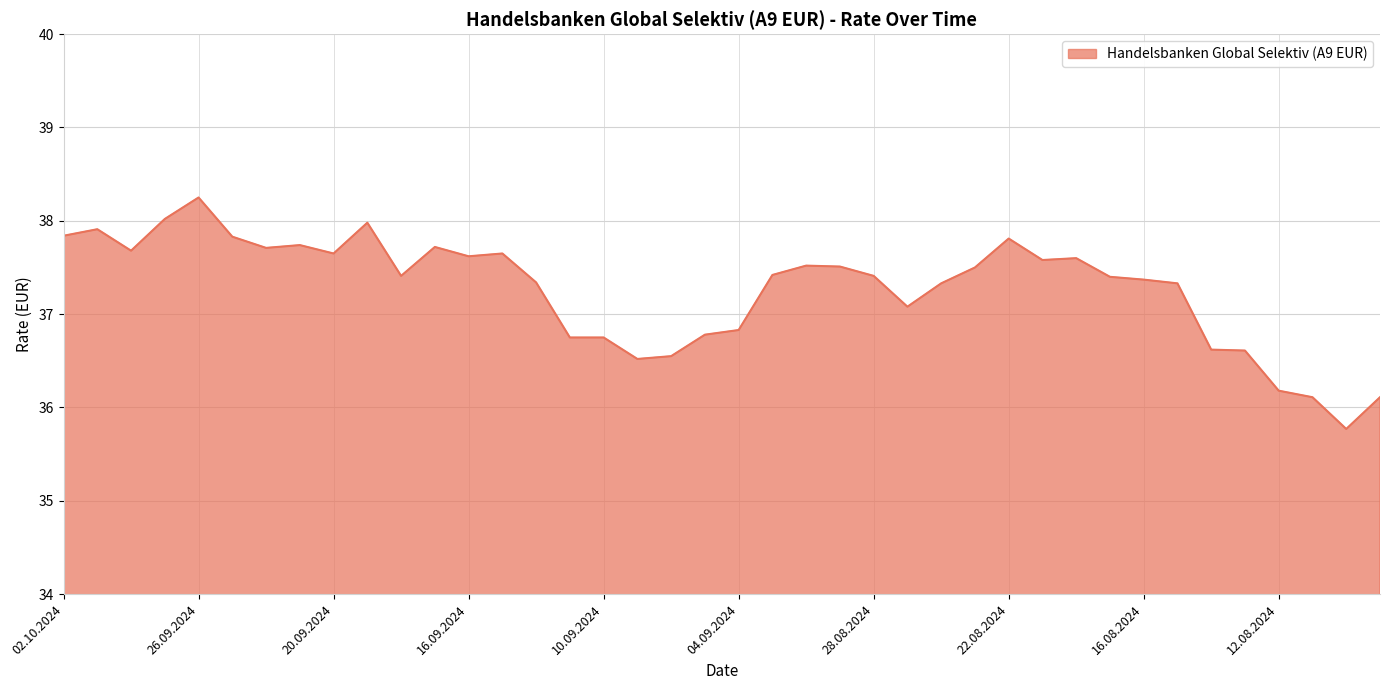

What is the difference between the maximum and minimum values?

2.5